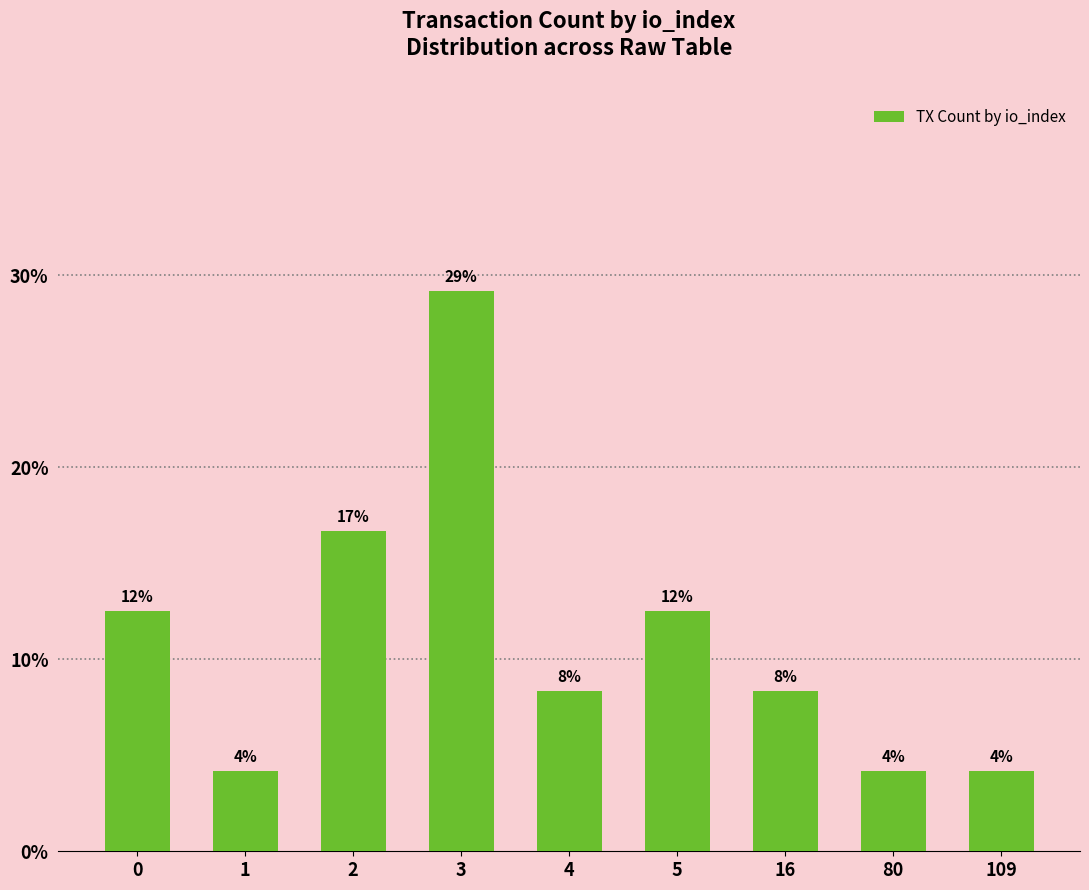

List the labels in order of value, smallest first.

1, 80, 109, 4, 16, 0, 5, 2, 3